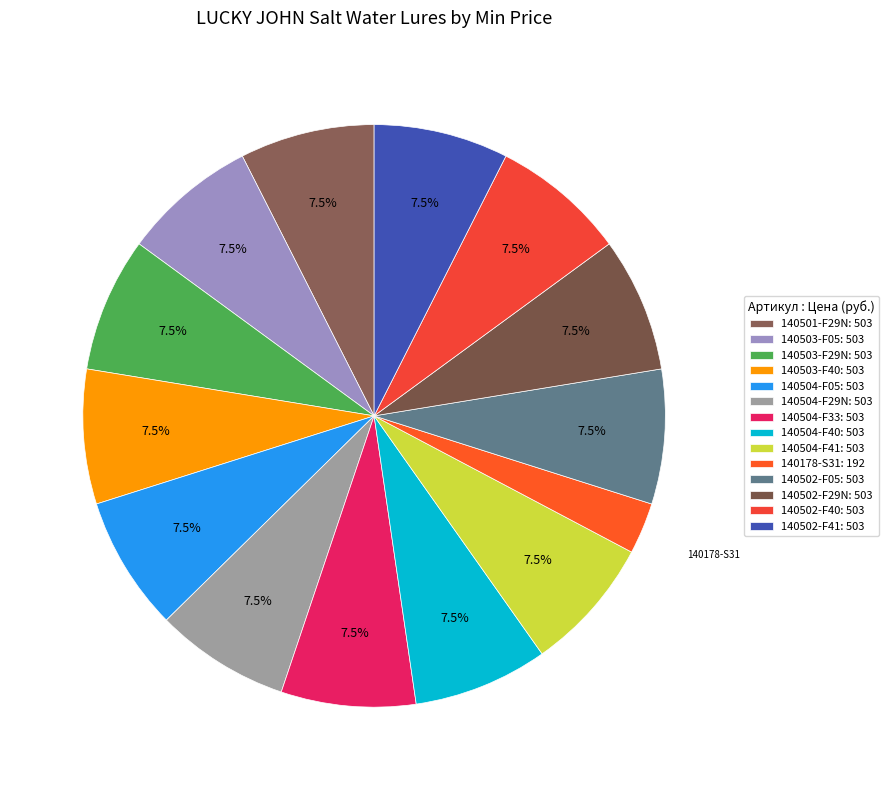

What is the smallest slice in the pie chart?

140178-S31